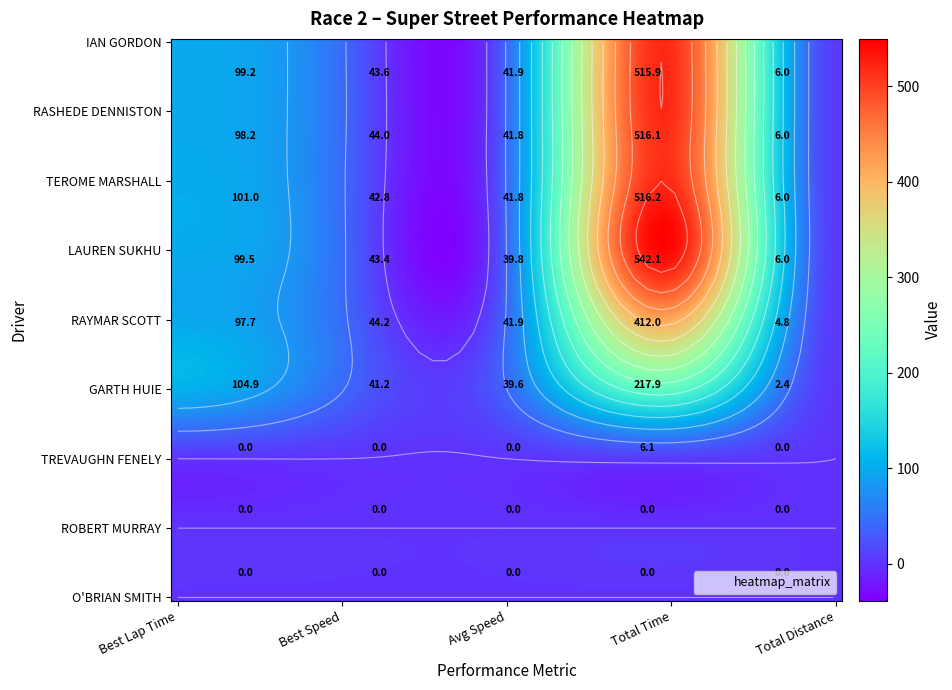

Reading left to right, transcribe all the data shown in this chart.

IAN GORDON: 99.2	43.6	41.9	515.9	6.0
RASHEDE DENNISTON: 98.2	44.0	41.8	516.1	6.0
TEROME MARSHALL: 101.0	42.8	41.8	516.2	6.0
LAUREN SUKHU: 99.5	43.4	39.8	542.1	6.0
RAYMAR SCOTT: 97.7	44.2	41.9	412.0	4.8
GARTH HUIE: 104.9	41.2	39.6	217.9	2.4
TREVAUGHN FENELY: 0.0	0.0	0.0	6.1	0.0
ROBERT MURRAY: 0.0	0.0	0.0	0.0	0.0
O'BRIAN SMITH: 0.0	0.0	0.0	0.0	0.0